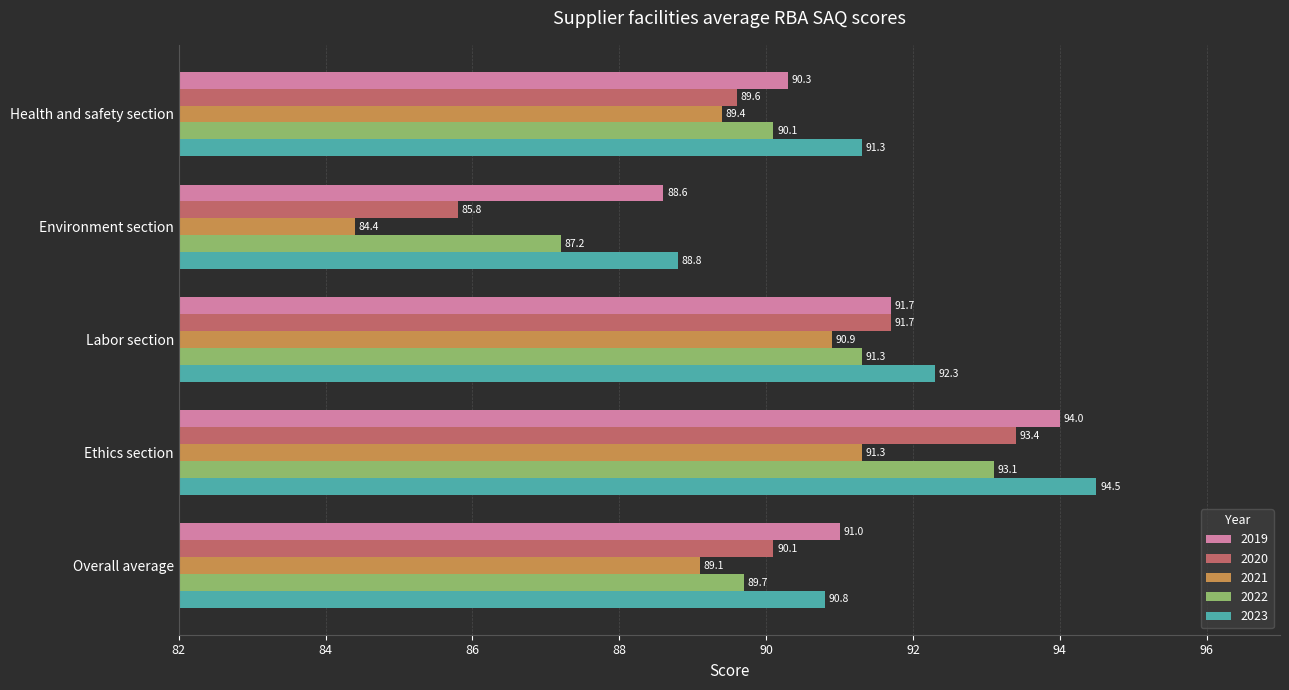

What is the sum of all 2022 values?

451.4